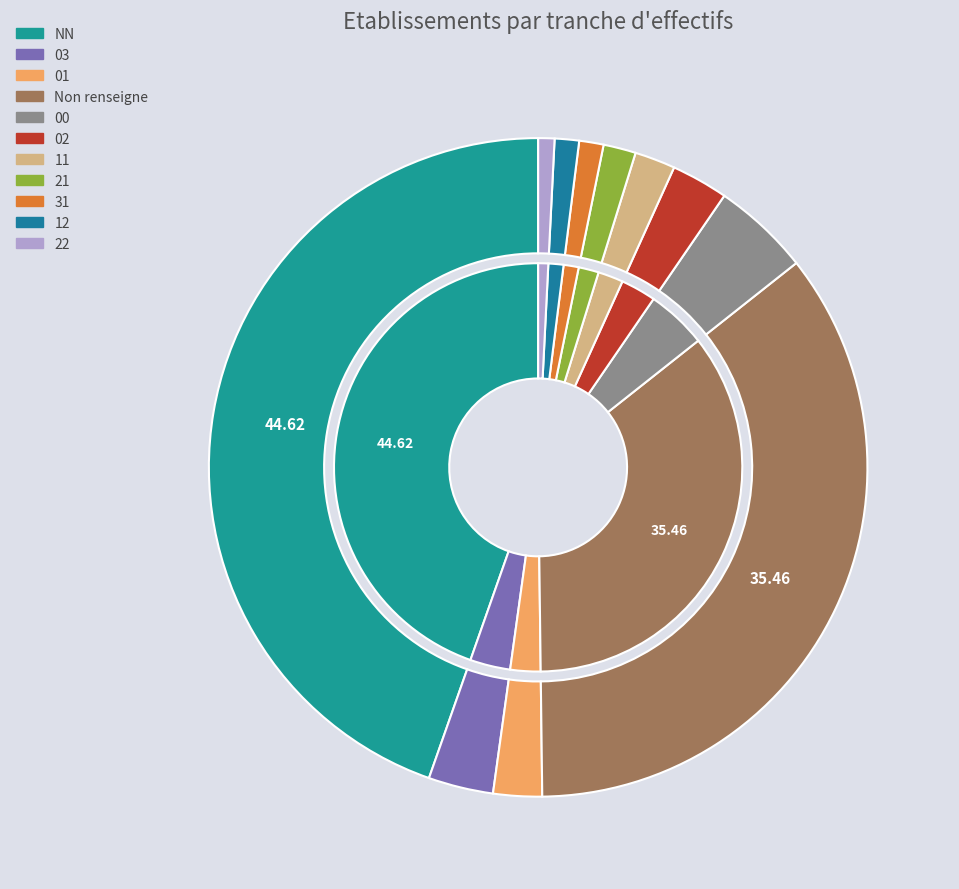

Does 01 represent more than half of the total?

No